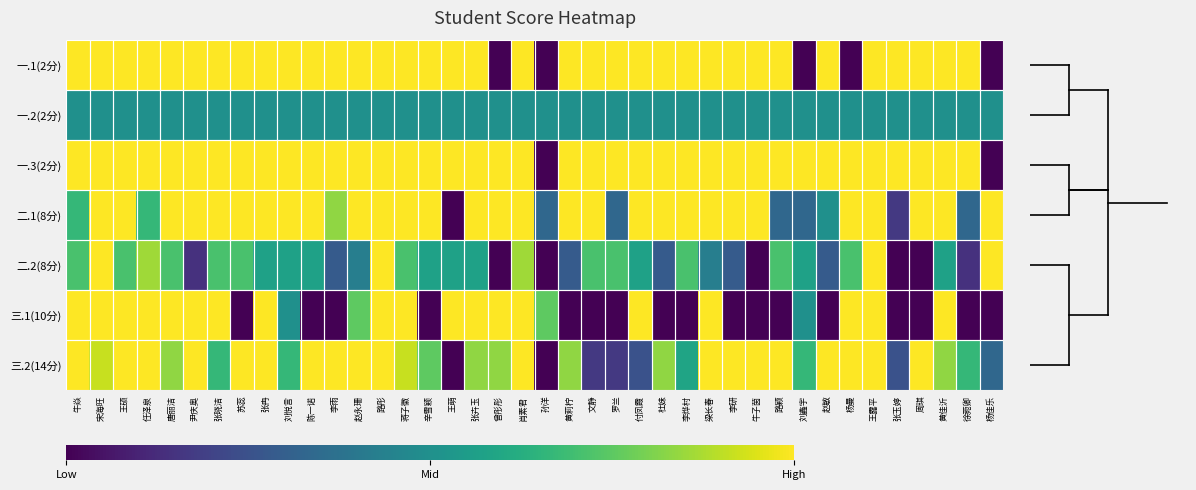

Reading right to left, list all the values displayed in this chart.

一.1(2分): 杨佳乐=0.0	徐菀卿=1.0	黄佳沂=1.0	周琪=1.0	张玉婷=1.0	王露平=1.0	杨曼=0.0	赵敏=1.0	刘鑫宇=0.0	路颖=1.0	牛子茵=1.0	李研=1.0	梁长春=1.0	李烨村=1.0	杜妹=1.0	付凤霞=1.0	罗兰=1.0	文静=1.0	黄莉柠=1.0	孙洋=0.0	肖素君=1.0	曾彤彤=0.0	张卉玉=1.0	王萌=1.0	辛雪颖=1.0	蒋子徽=1.0	路彤=1.0	赵永珊=1.0	李雨=1.0	陈一诺=1.0	刘悦言=1.0	张冉=1.0	苏蕊=1.0	张晓洁=1.0	尹庆奥=1.0	唐丽洁=1.0	任泽泉=1.0	王硕=1.0	宋海旺=1.0	牛焱=1.0
一.2(2分): 杨佳乐=0.5	徐菀卿=0.5	黄佳沂=0.5	周琪=0.5	张玉婷=0.5	王露平=0.5	杨曼=0.5	赵敏=0.5	刘鑫宇=0.5	路颖=0.5	牛子茵=0.5	李研=0.5	梁长春=0.5	李烨村=0.5	杜妹=0.5	付凤霞=0.5	罗兰=0.5	文静=0.5	黄莉柠=0.5	孙洋=0.5	肖素君=0.5	曾彤彤=0.5	张卉玉=0.5	王萌=0.5	辛雪颖=0.5	蒋子徽=0.5	路彤=0.5	赵永珊=0.5	李雨=0.5	陈一诺=0.5	刘悦言=0.5	张冉=0.5	苏蕊=0.5	张晓洁=0.5	尹庆奥=0.5	唐丽洁=0.5	任泽泉=0.5	王硕=0.5	宋海旺=0.5	牛焱=0.5
一.3(2分): 杨佳乐=0.0	徐菀卿=1.0	黄佳沂=1.0	周琪=1.0	张玉婷=1.0	王露平=1.0	杨曼=1.0	赵敏=1.0	刘鑫宇=1.0	路颖=1.0	牛子茵=1.0	李研=1.0	梁长春=1.0	李烨村=1.0	杜妹=1.0	付凤霞=1.0	罗兰=1.0	文静=1.0	黄莉柠=1.0	孙洋=0.0	肖素君=1.0	曾彤彤=1.0	张卉玉=1.0	王萌=1.0	辛雪颖=1.0	蒋子徽=1.0	路彤=1.0	赵永珊=1.0	李雨=1.0	陈一诺=1.0	刘悦言=1.0	张冉=1.0	苏蕊=1.0	张晓洁=1.0	尹庆奥=1.0	唐丽洁=1.0	任泽泉=1.0	王硕=1.0	宋海旺=1.0	牛焱=1.0
二.1(8分): 杨佳乐=1.0	徐菀卿=0.3	黄佳沂=1.0	周琪=1.0	张玉婷=0.2	王露平=1.0	杨曼=1.0	赵敏=0.5	刘鑫宇=0.3	路颖=0.3	牛子茵=1.0	李研=1.0	梁长春=1.0	李烨村=1.0	杜妹=1.0	付凤霞=1.0	罗兰=0.3	文静=1.0	黄莉柠=1.0	孙洋=0.3	肖素君=1.0	曾彤彤=1.0	张卉玉=1.0	王萌=0.0	辛雪颖=1.0	蒋子徽=1.0	路彤=1.0	赵永珊=1.0	李雨=0.8	陈一诺=1.0	刘悦言=1.0	张冉=1.0	苏蕊=1.0	张晓洁=1.0	尹庆奥=1.0	唐丽洁=1.0	任泽泉=0.7	王硕=1.0	宋海旺=1.0	牛焱=0.7
二.2(8分): 杨佳乐=1.0	徐菀卿=0.1	黄佳沂=0.6	周琪=0.0	张玉婷=0.0	王露平=1.0	杨曼=0.7	赵敏=0.3	刘鑫宇=0.6	路颖=0.7	牛子茵=0.0	李研=0.3	梁长春=0.4	李烨村=0.7	杜妹=0.3	付凤霞=0.6	罗兰=0.7	文静=0.7	黄莉柠=0.3	孙洋=0.0	肖素君=0.9	曾彤彤=0.0	张卉玉=0.6	王萌=0.6	辛雪颖=0.6	蒋子徽=0.7	路彤=1.0	赵永珊=0.4	李雨=0.3	陈一诺=0.6	刘悦言=0.6	张冉=0.6	苏蕊=0.7	张晓洁=0.7	尹庆奥=0.1	唐丽洁=0.7	任泽泉=0.9	王硕=0.7	宋海旺=1.0	牛焱=0.7
三.1(10分): 杨佳乐=0.0	徐菀卿=0.0	黄佳沂=1.0	周琪=0.0	张玉婷=0.0	王露平=1.0	杨曼=1.0	赵敏=0.0	刘鑫宇=0.5	路颖=0.0	牛子茵=0.0	李研=0.0	梁长春=1.0	李烨村=0.0	杜妹=0.0	付凤霞=1.0	罗兰=0.0	文静=0.0	黄莉柠=0.0	孙洋=0.8	肖素君=1.0	曾彤彤=1.0	张卉玉=1.0	王萌=1.0	辛雪颖=0.0	蒋子徽=1.0	路彤=1.0	赵永珊=0.8	李雨=0.0	陈一诺=0.0	刘悦言=0.5	张冉=1.0	苏蕊=0.0	张晓洁=1.0	尹庆奥=1.0	唐丽洁=1.0	任泽泉=1.0	王硕=1.0	宋海旺=1.0	牛焱=1.0
三.2(14分): 杨佳乐=0.3	徐菀卿=0.7	黄佳沂=0.8	周琪=1.0	张玉婷=0.2	王露平=1.0	杨曼=1.0	赵敏=1.0	刘鑫宇=0.7	路颖=1.0	牛子茵=1.0	李研=1.0	梁长春=1.0	李烨村=0.6	杜妹=0.8	付凤霞=0.2	罗兰=0.2	文静=0.2	黄莉柠=0.8	孙洋=0.0	肖素君=1.0	曾彤彤=0.8	张卉玉=0.8	王萌=0.0	辛雪颖=0.8	蒋子徽=0.9	路彤=1.0	赵永珊=1.0	李雨=1.0	陈一诺=1.0	刘悦言=0.7	张冉=1.0	苏蕊=1.0	张晓洁=0.7	尹庆奥=1.0	唐丽洁=0.8	任泽泉=1.0	王硕=1.0	宋海旺=0.9	牛焱=1.0